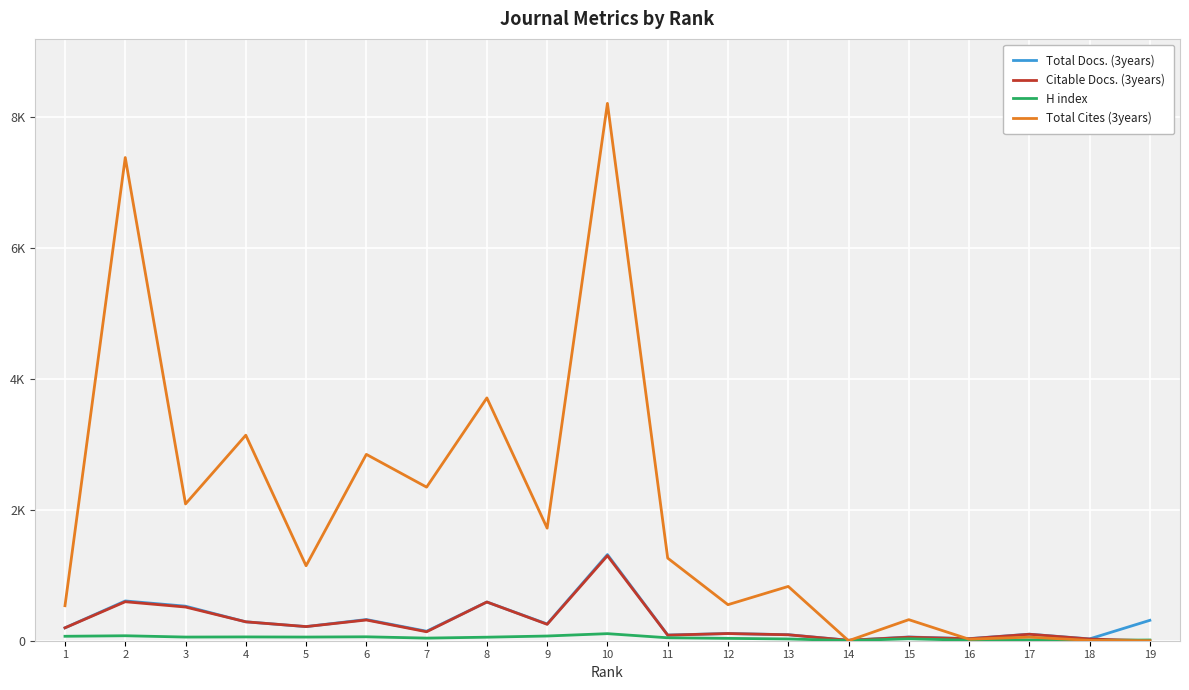

In Total Cites (3years), how many points are lower than both neighbors (excluding endpoints)?

7